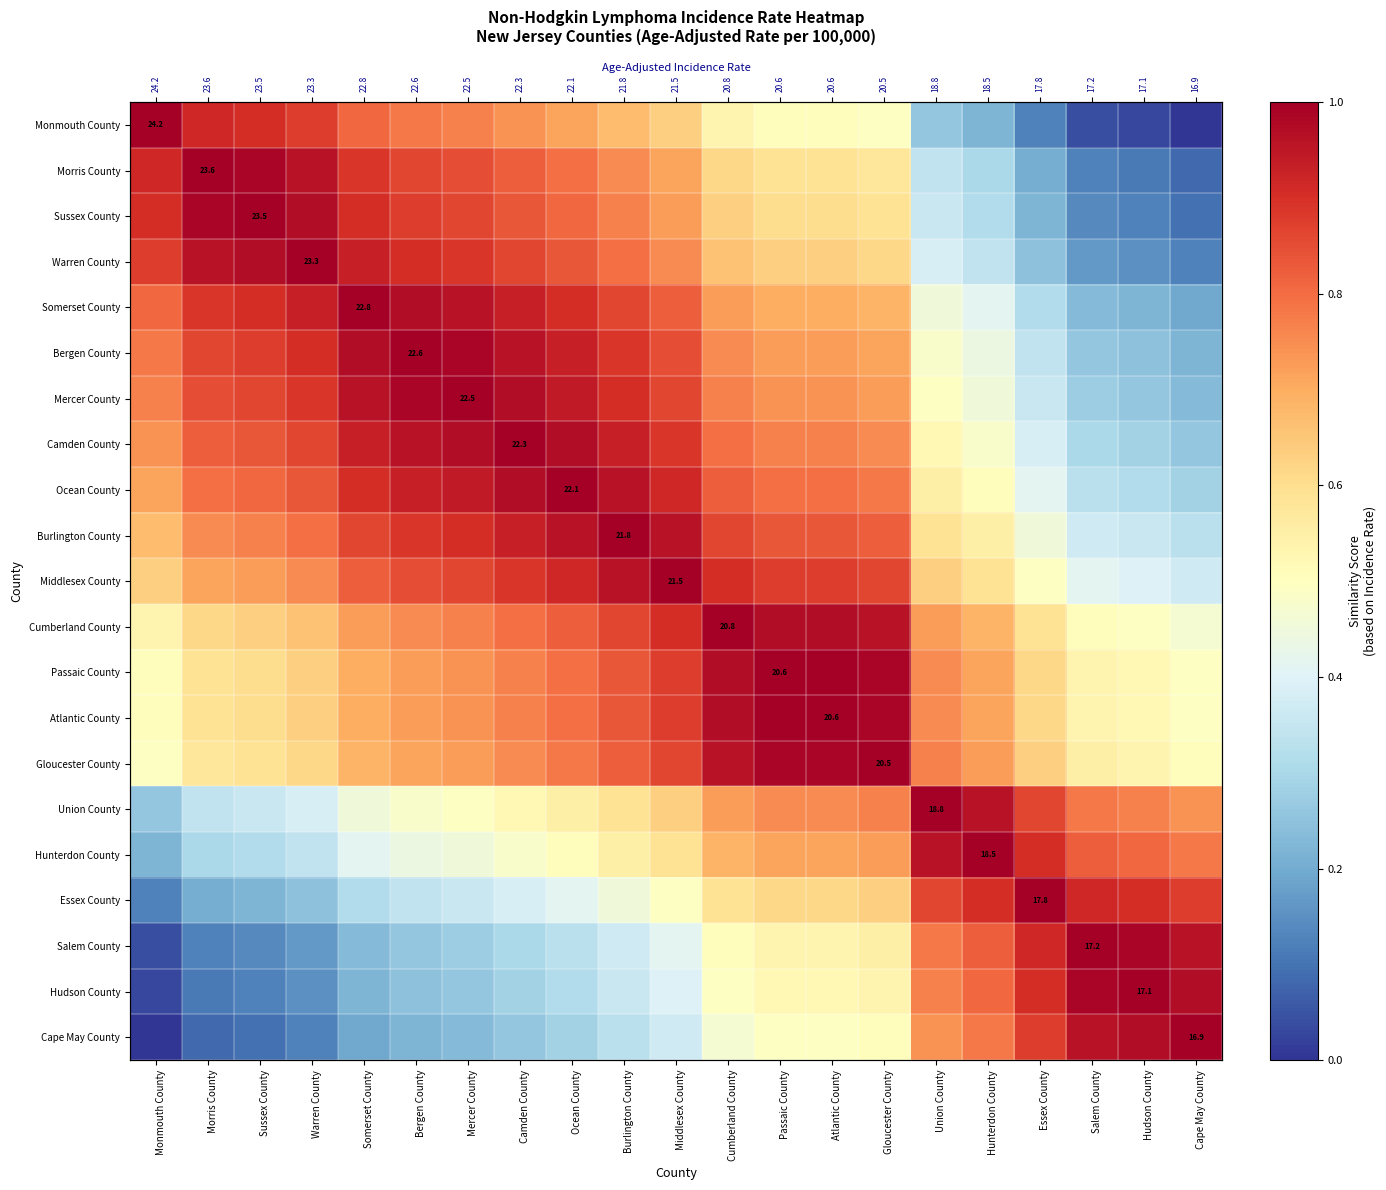

Is the value of Salem County at Somerset County greater than the value of Gloucester County at Gloucester County?

No